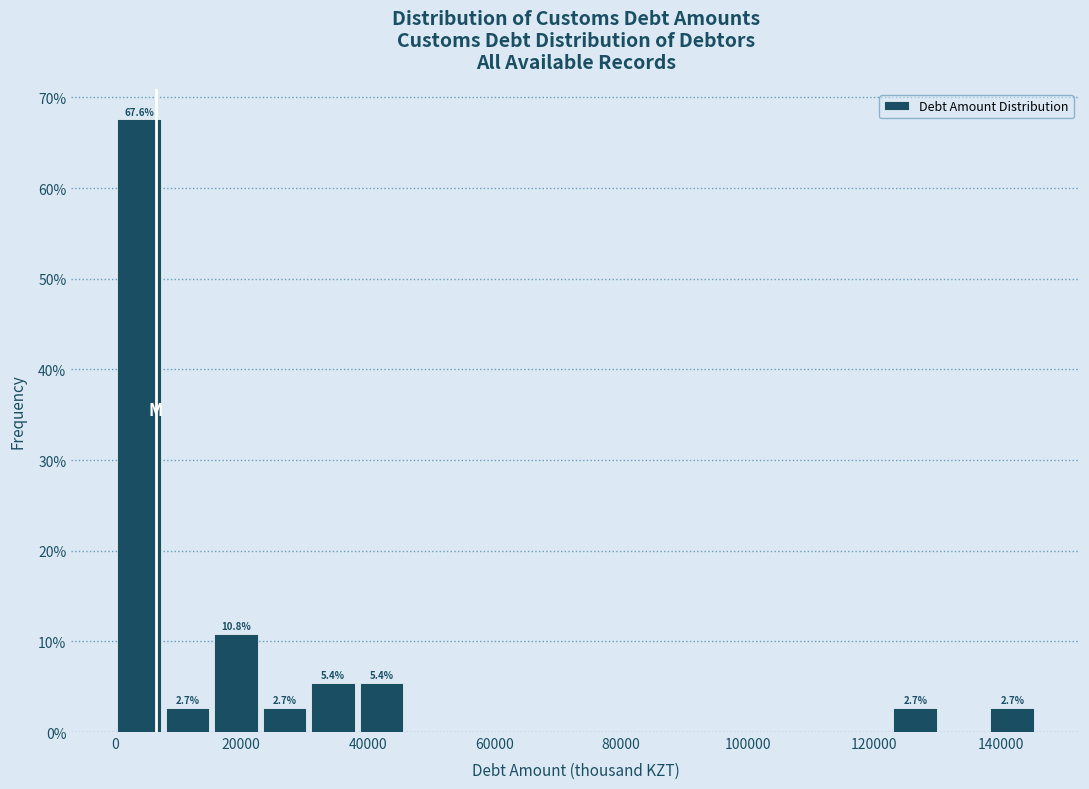

Around what value on the x-axis is the tallest bar? Give the approximate position of its centre, as read against the axis.

4000